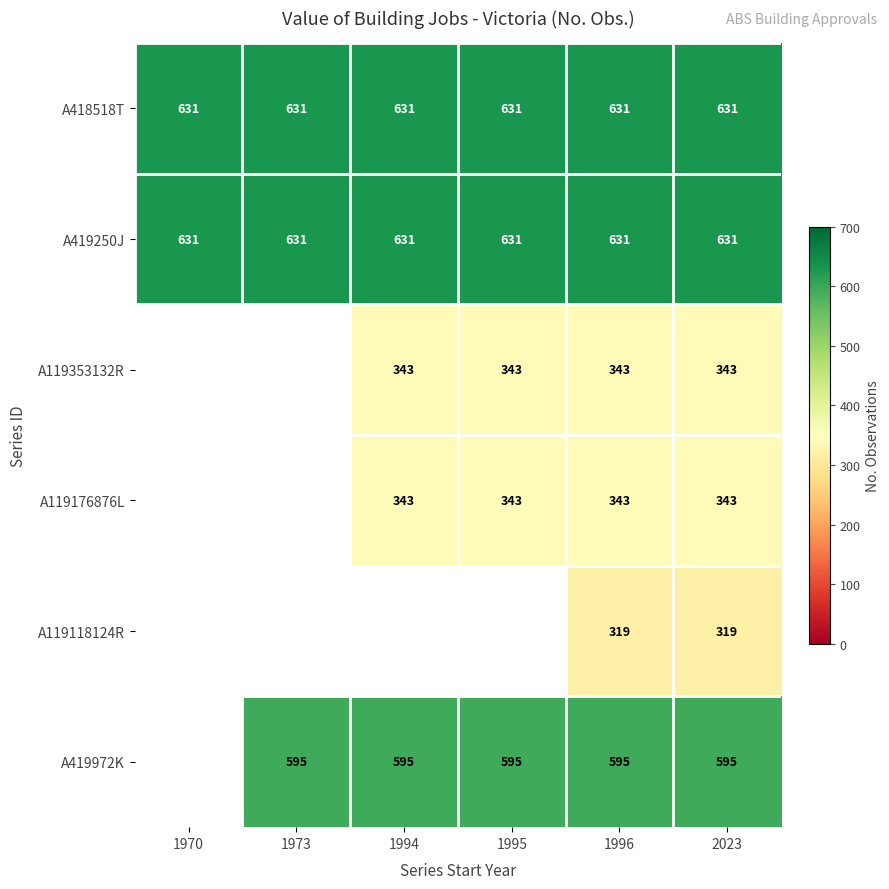

Is the value of A419250J at 1970 greater than the value of A119176876L at 2023?

Yes